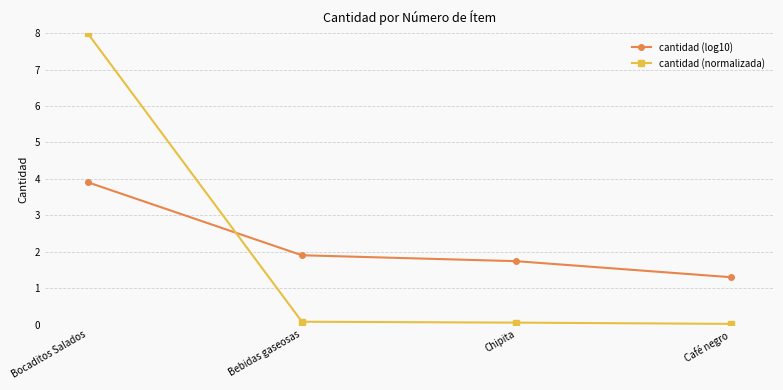

What is the label of the 3rd point from the left?

Chipita